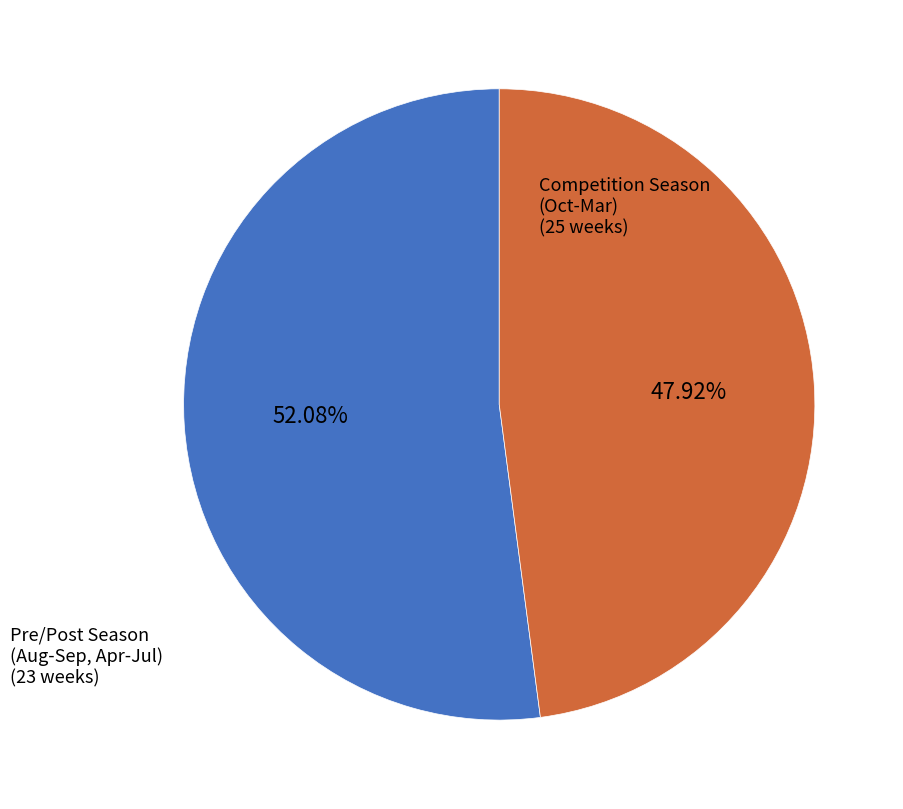

Is there a majority slice in this chart?

Yes